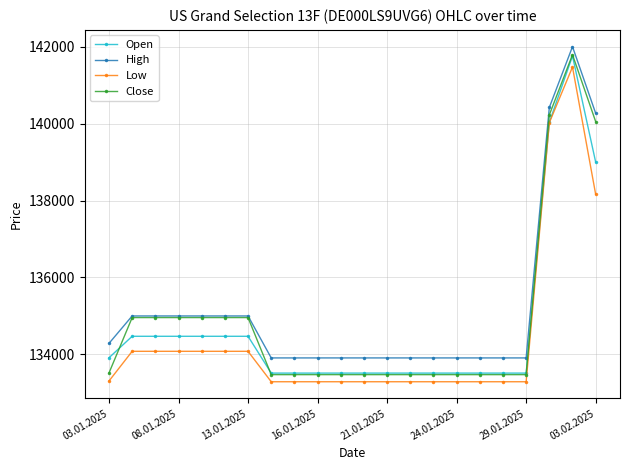

At how many categories does at least one series exceed 137722?

3